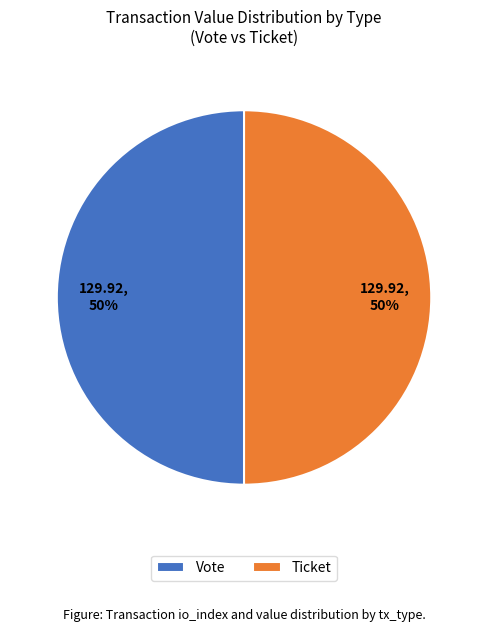

The Vote slice represents 41% of the pie. True or false?

False